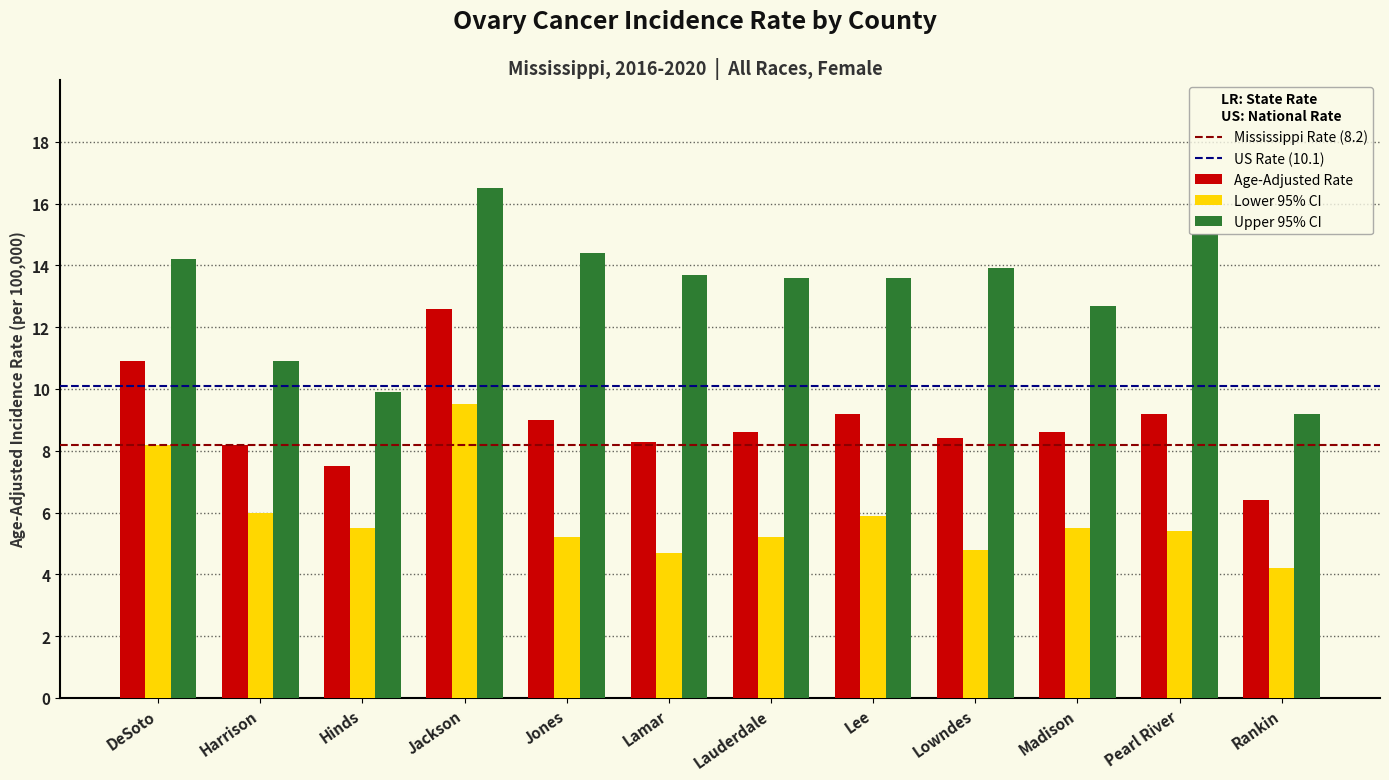

Reading right to left, list all the values displayed in this chart.

Age-Adjusted Rate: Rankin=6.4	Pearl River=9.2	Madison=8.6	Lowndes=8.4	Lee=9.2	Lauderdale=8.6	Lamar=8.3	Jones=9.0	Jackson=12.6	Hinds=7.5	Harrison=8.2	DeSoto=10.9
Lower 95% CI: Rankin=4.2	Pearl River=5.4	Madison=5.5	Lowndes=4.8	Lee=5.9	Lauderdale=5.2	Lamar=4.7	Jones=5.2	Jackson=9.5	Hinds=5.5	Harrison=6.0	DeSoto=8.2
Upper 95% CI: Rankin=9.2	Pearl River=15.0	Madison=12.7	Lowndes=13.9	Lee=13.6	Lauderdale=13.6	Lamar=13.7	Jones=14.4	Jackson=16.5	Hinds=9.9	Harrison=10.9	DeSoto=14.2